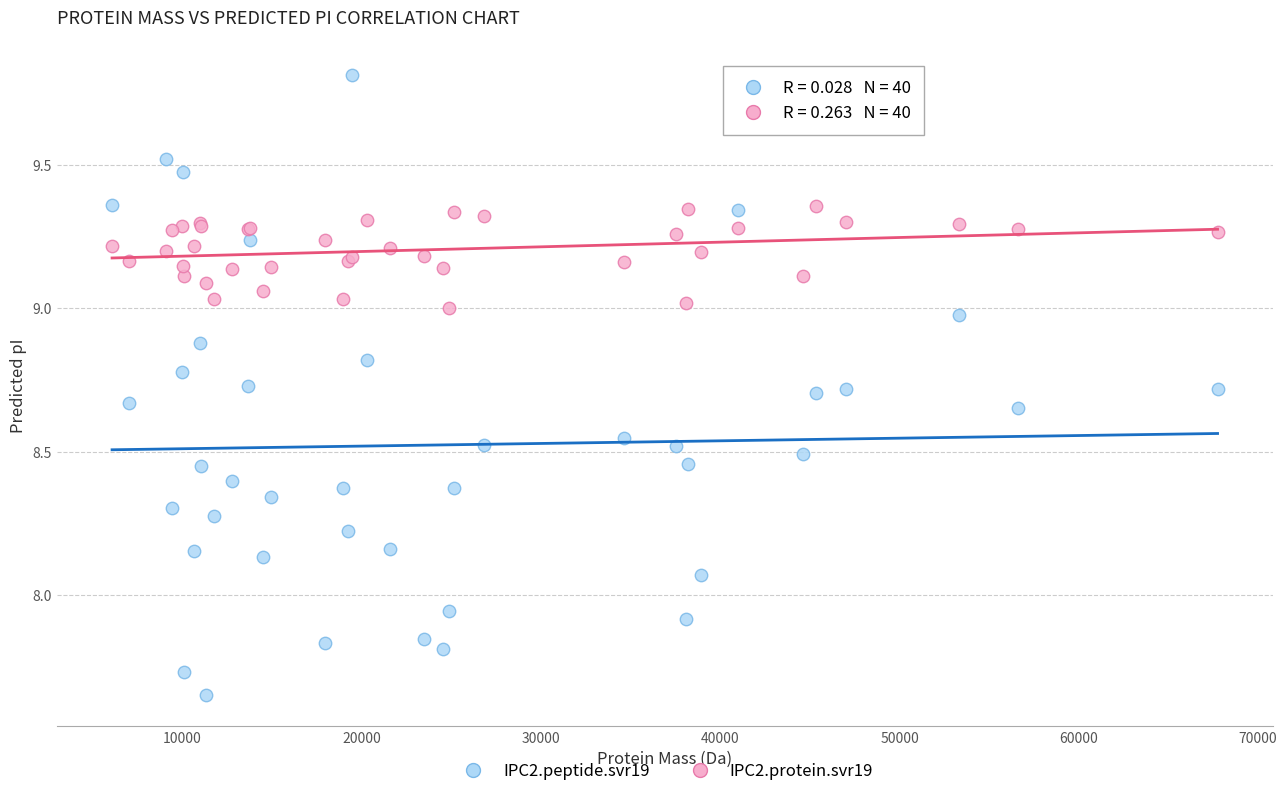

Which series has the widest spread of Y values?

IPC2.peptide.svr19